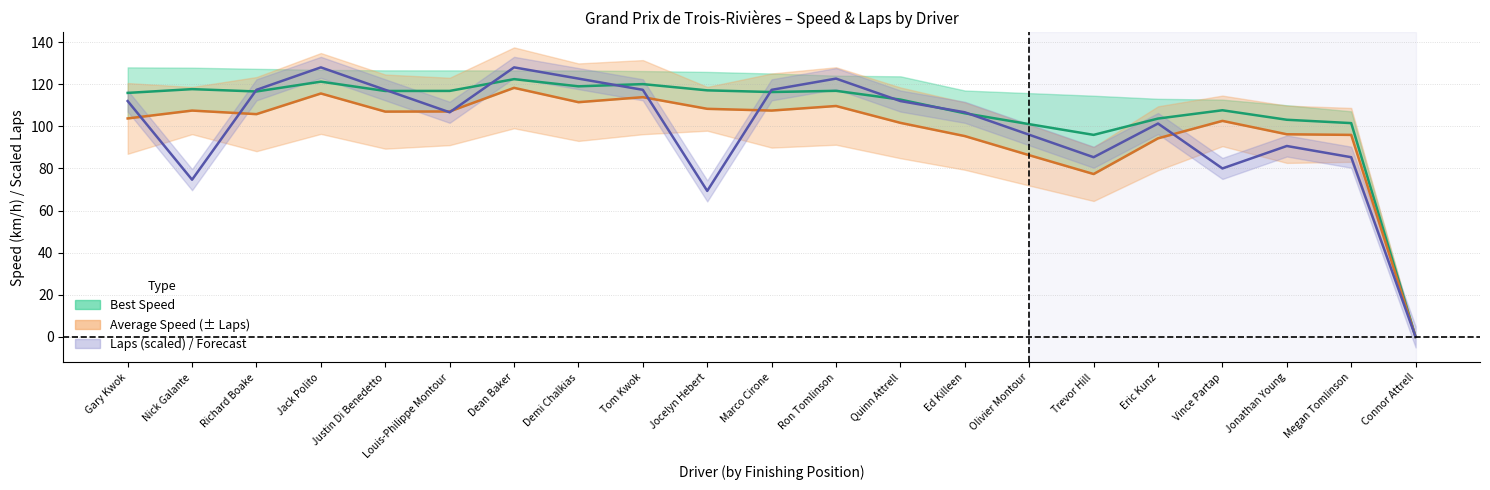

True or false: Average Speed and Best Speed (mid) intersect in this chart.

False